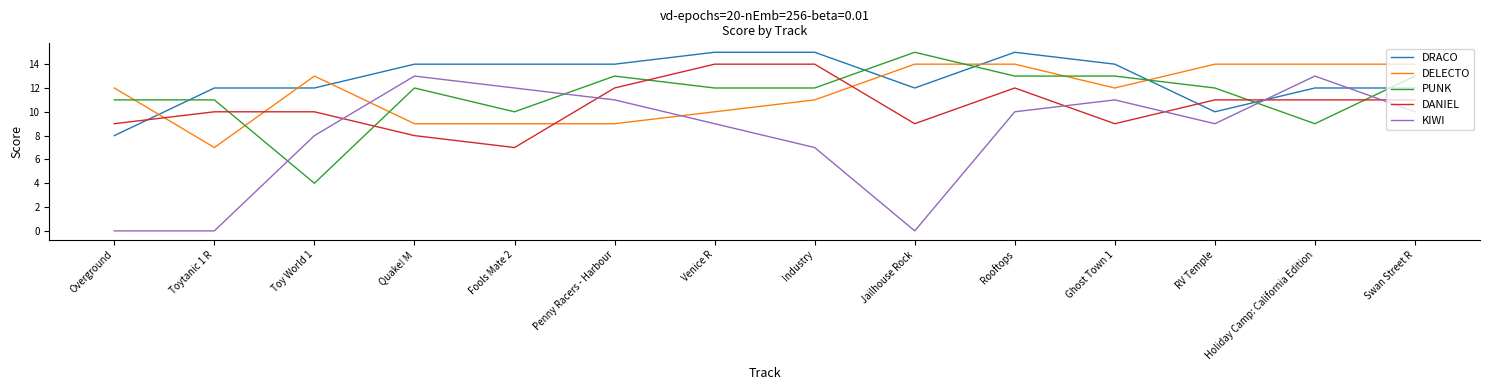

What are all the series names shown in the legend?

DRACO, DELECTO, PUNK, DANIEL, KIWI